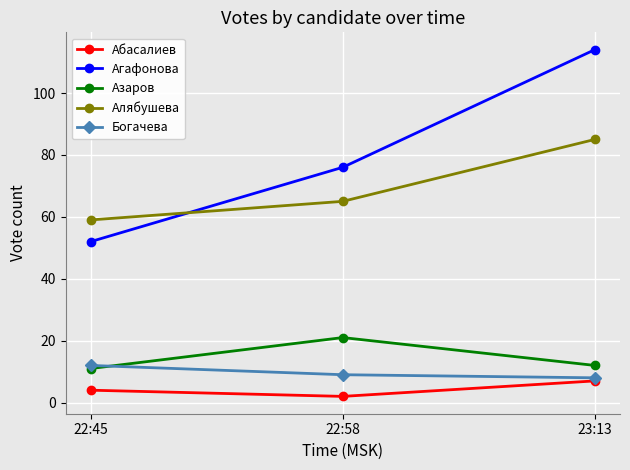

At 22:45, list the series in order from largest to smallest.

Алябушева, Агафонова, Богачева, Азаров, Абасалиев